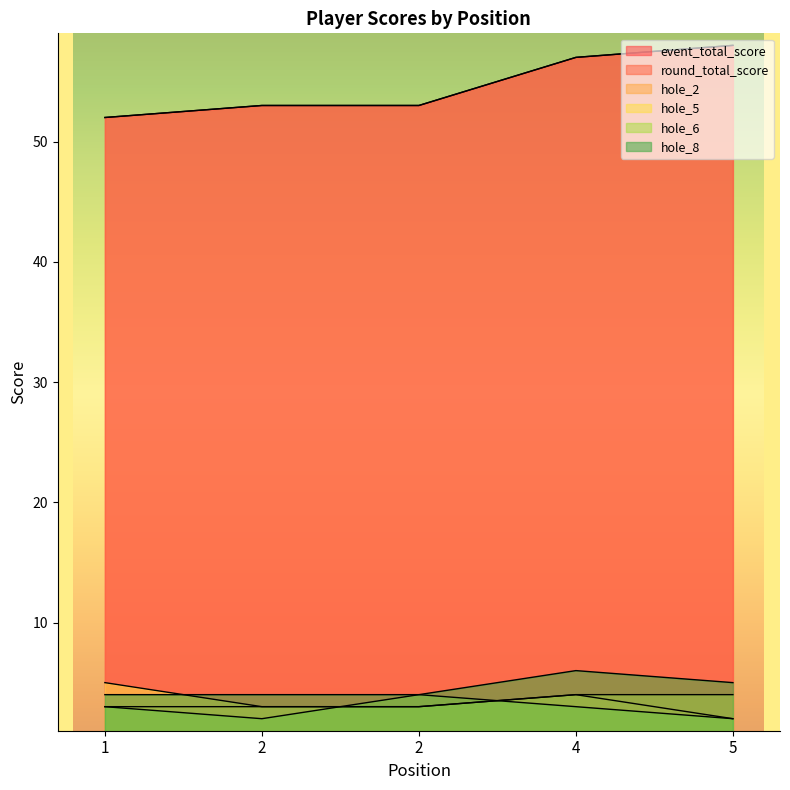

What is the difference between the maximum and minimum values in the event_total_score series?

6